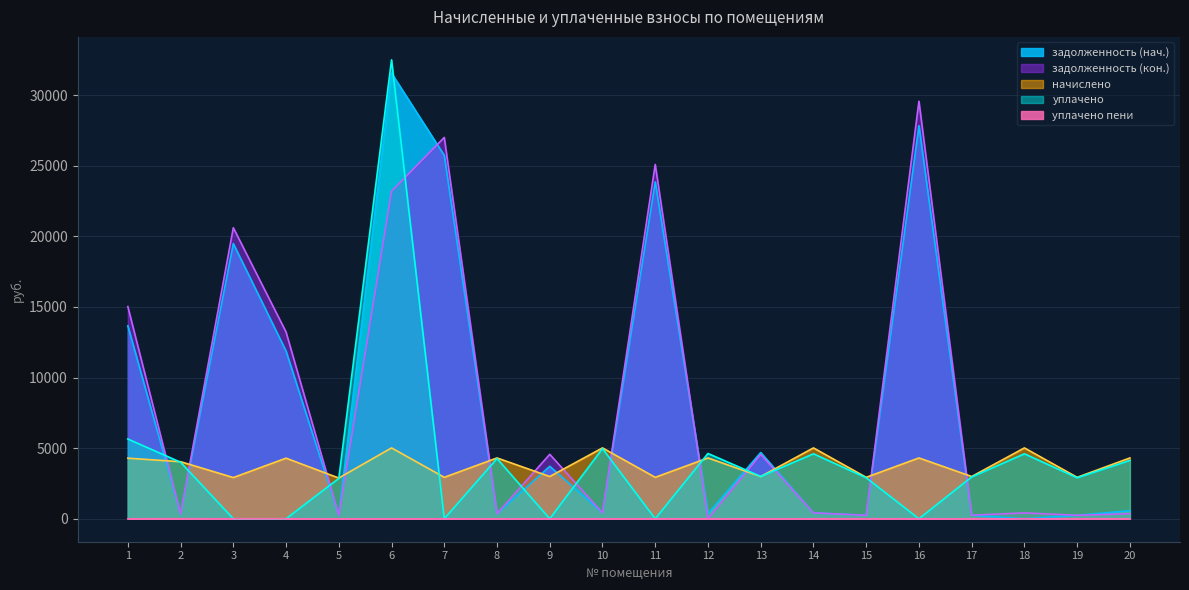

What is the difference between the second highest and minimum values in the задолженность (кон.) series?

27005.1